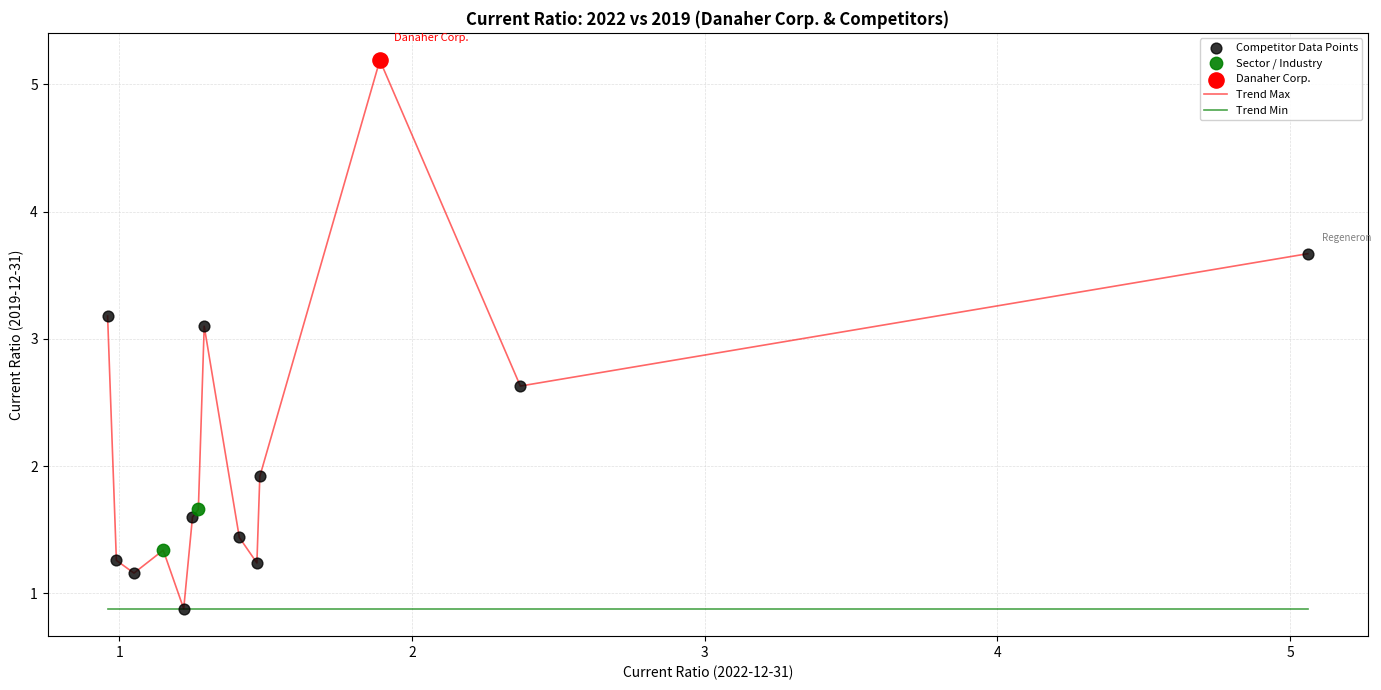

Which series has the widest spread of values?

Trend Max